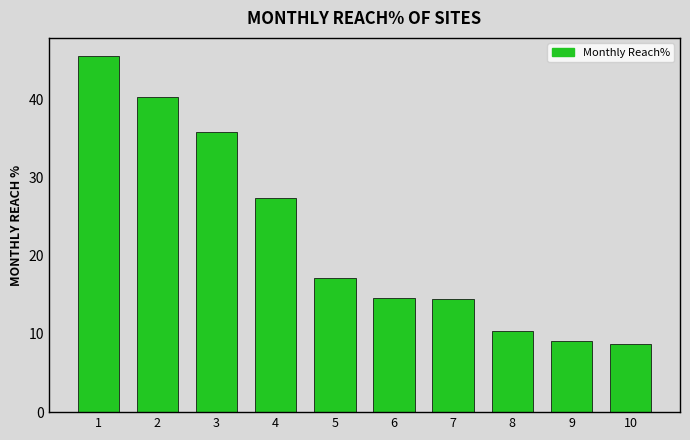

What is the approximate value at 4?

27.4